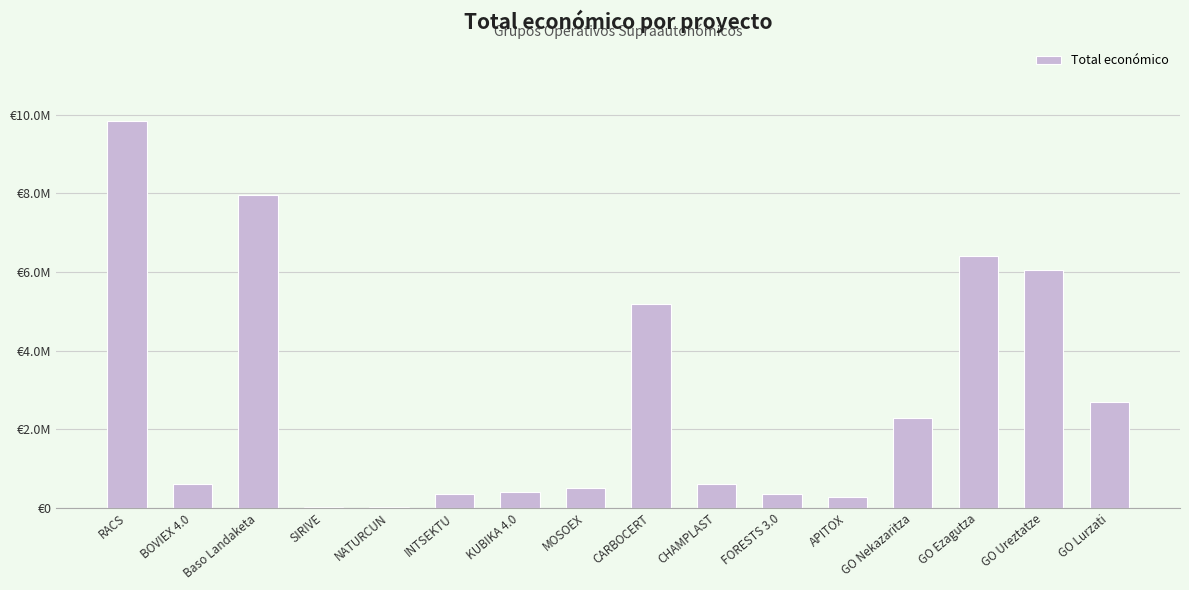

What is the label of the 5th bar from the right?

APITOX